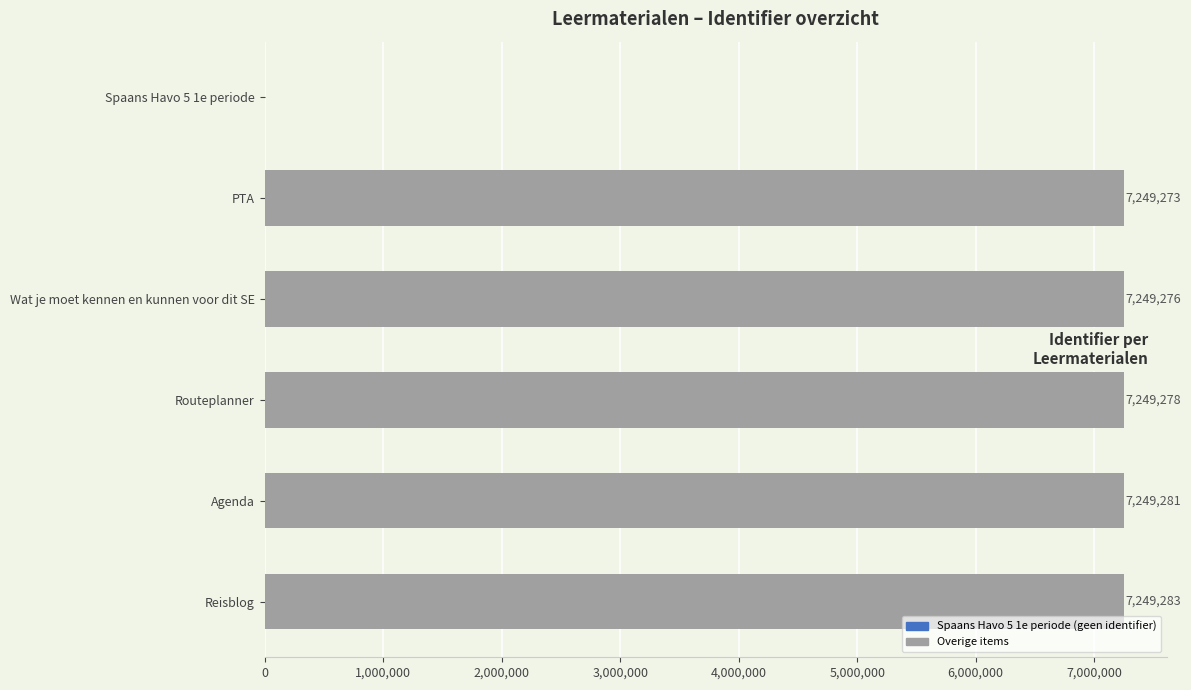

Between Reisblog and PTA, which is larger?

Reisblog